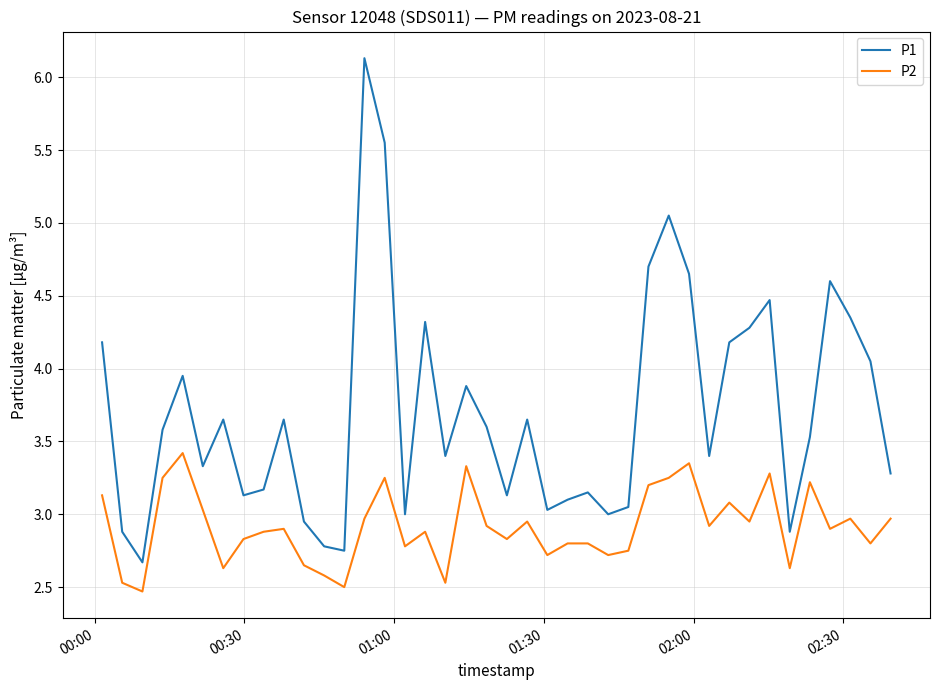

Which series has the widest spread of values?

P1